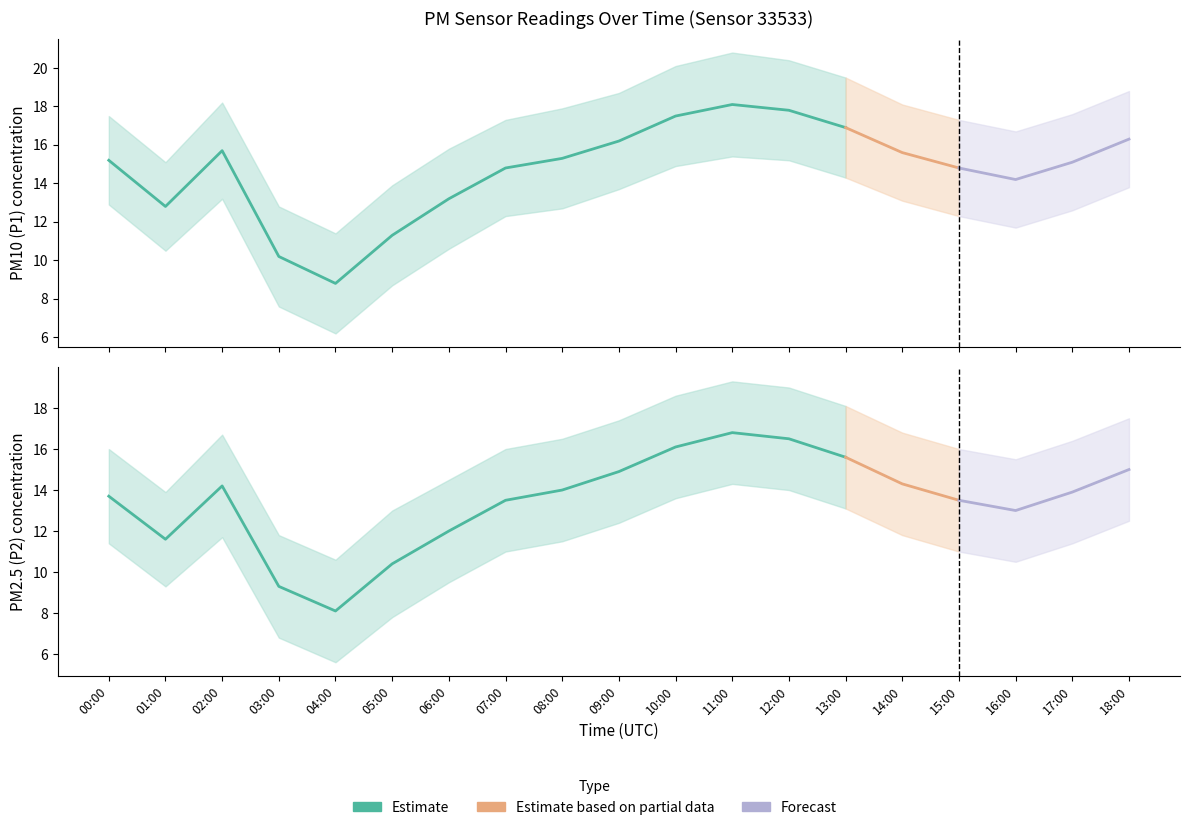

How many data points does each series have?

19